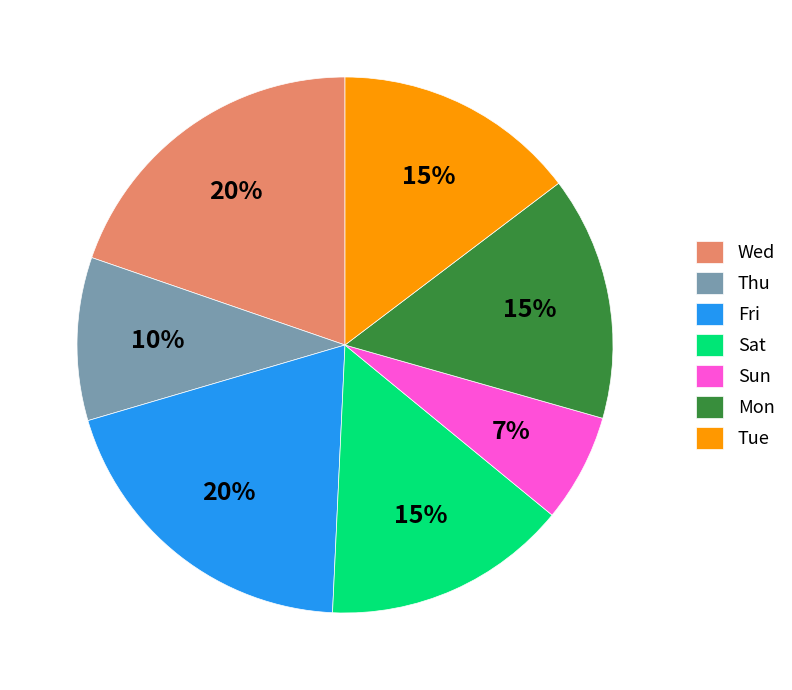

What is the ratio of the value at Fri to the value at Sat?

1.3